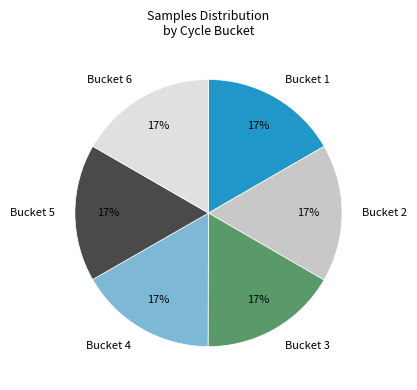

To the nearest percent, what is the combined percentage of Bucket 2 and Bucket 3?

33%